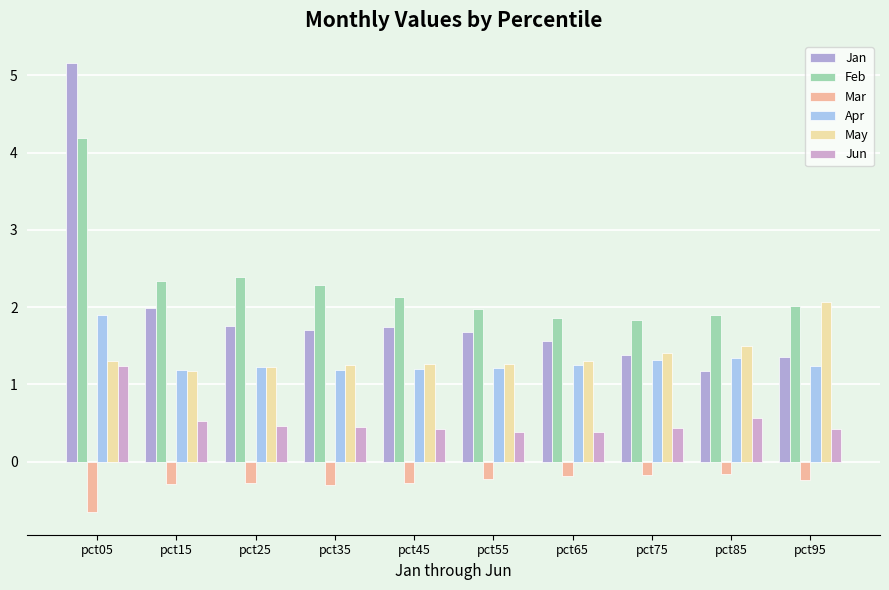

Which series has the largest range (max minus min)?

Jan